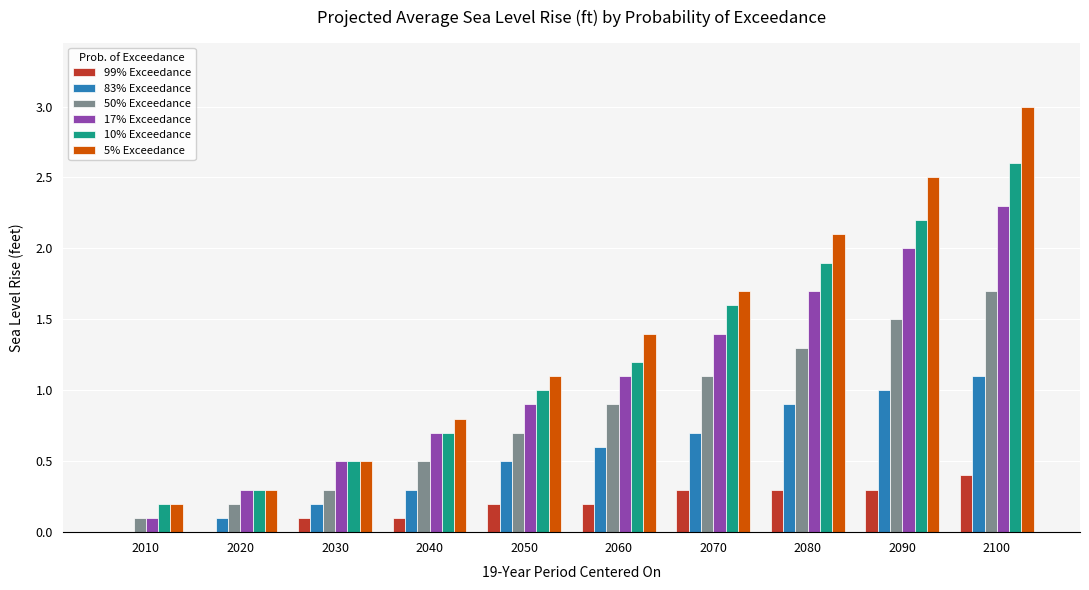

True or false: 5% Exceedance has a value of 3.7 at 2080.

False